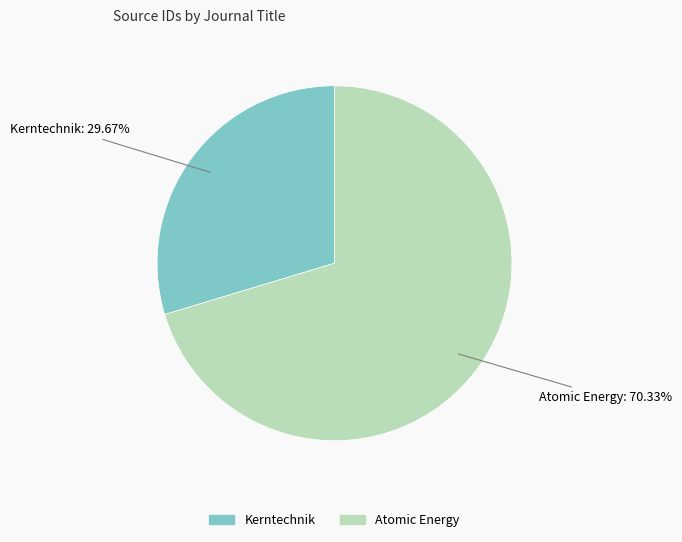

How many slices are in this pie chart?

2